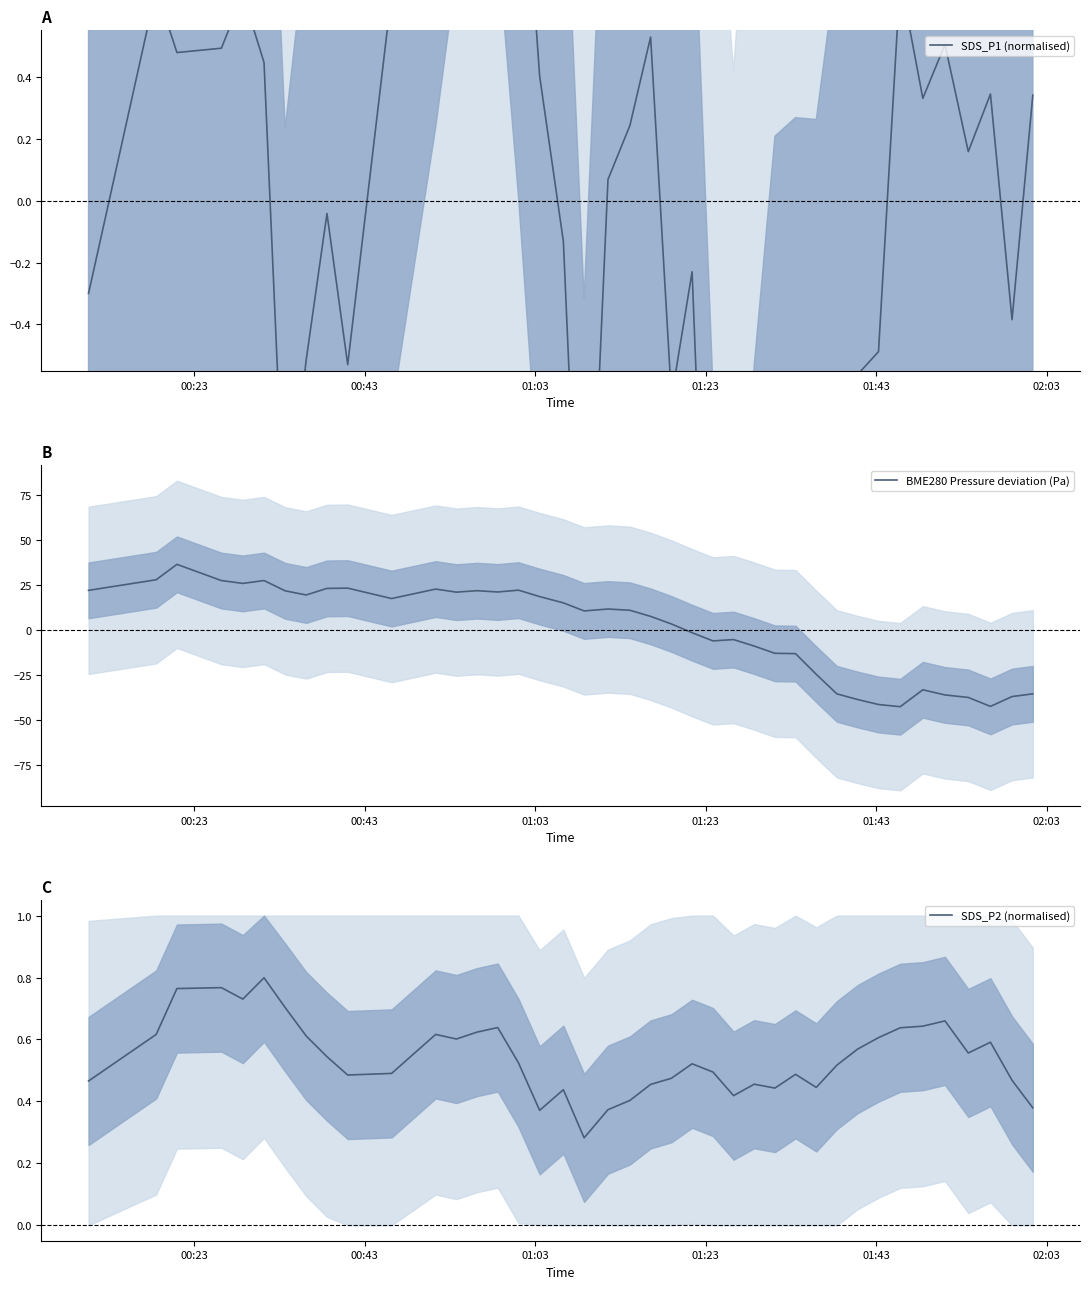

What is the highest value of the BME280 Pressure deviation (Pa) series?

36.6